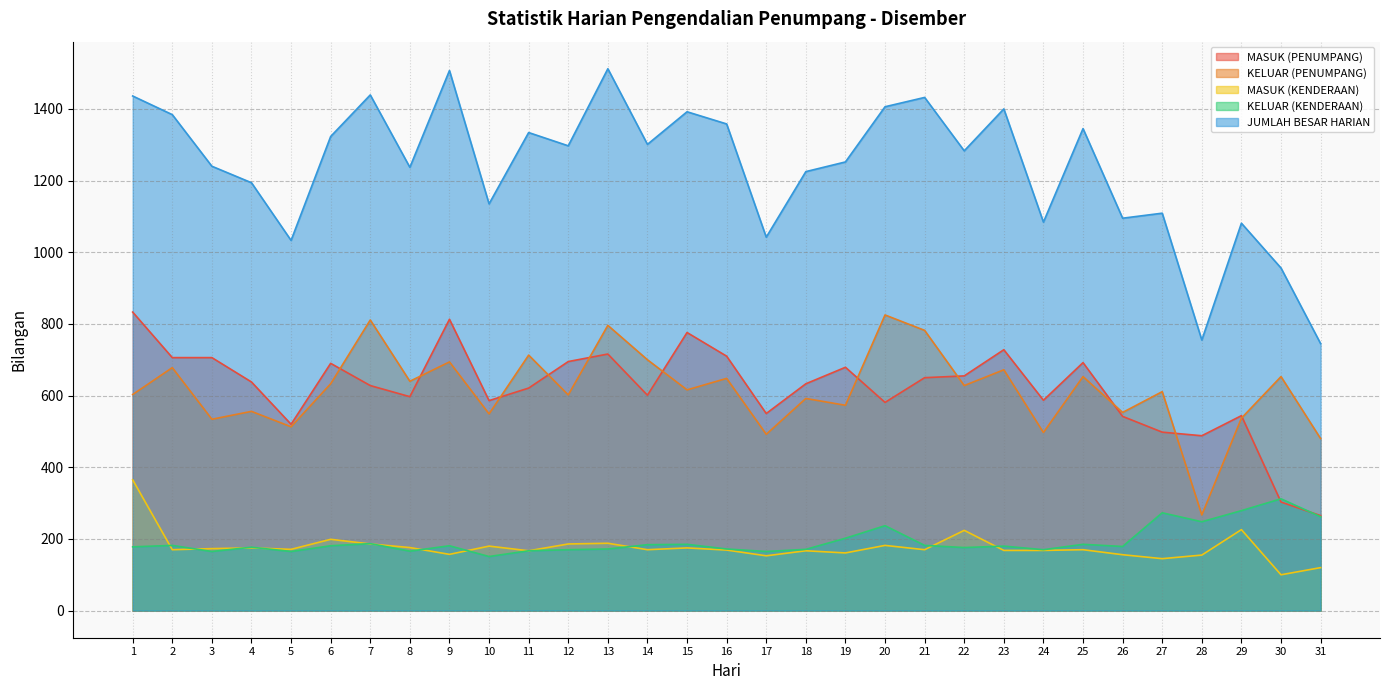

Rank the series by their maximum value, from highest to lowest.

JUMLAH BESAR HARIAN, MASUK (PENUMPANG), KELUAR (PENUMPANG), MASUK (KENDERAAN), KELUAR (KENDERAAN)